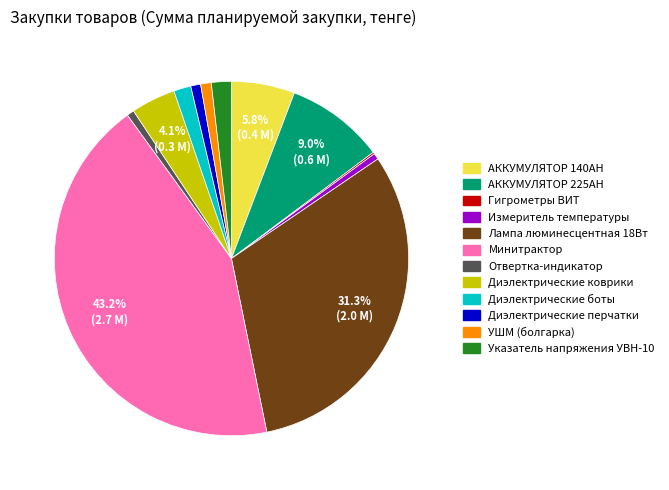

Is there a majority slice in this chart?

No